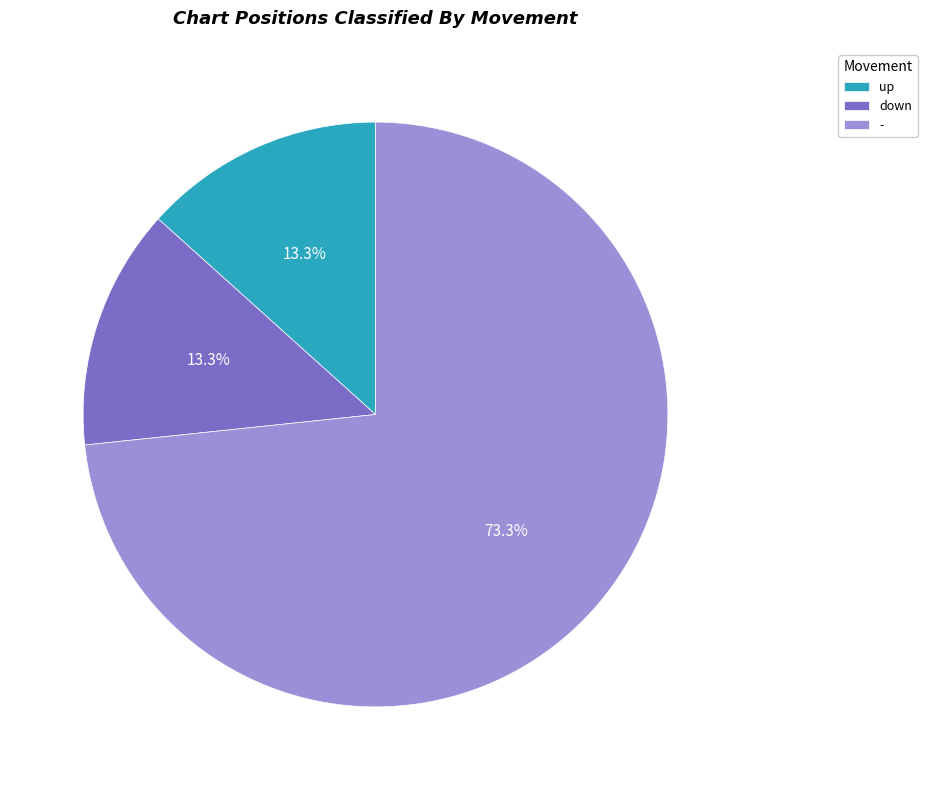

Which category accounts for the majority?

-